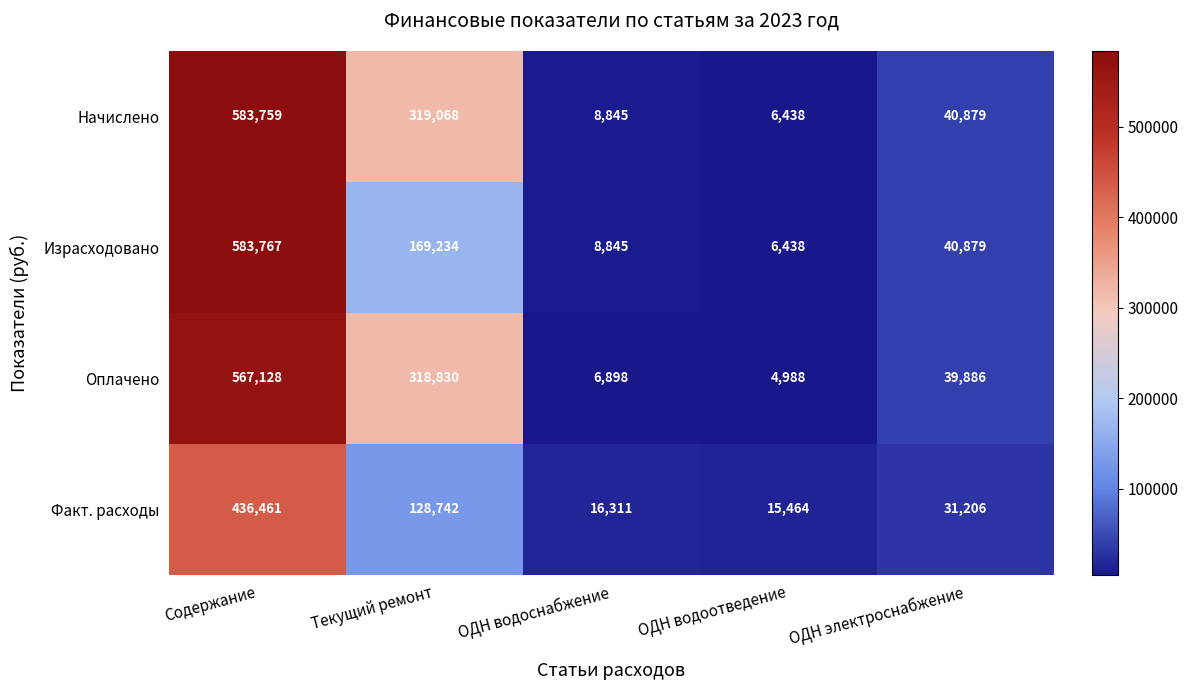

At which category is the sum across all series the highest?

Содержание